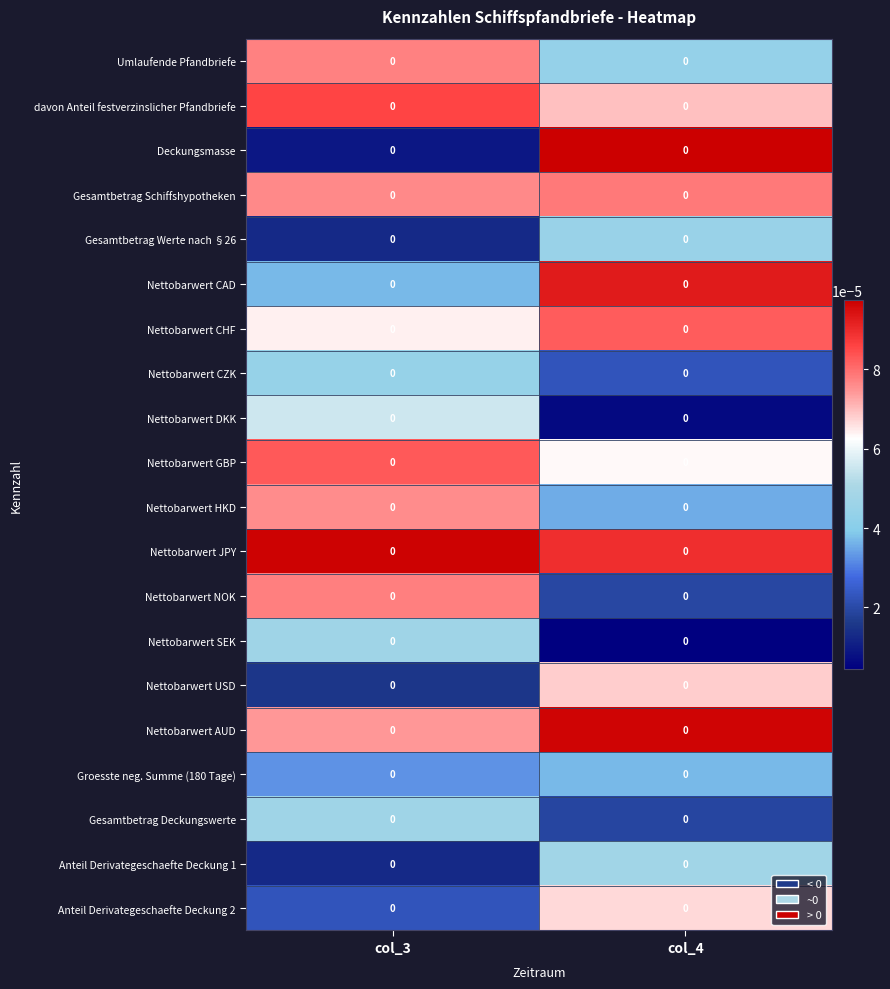

The value of Anteil Derivategeschaefte Deckung 1 at col_3 is 0.0. True or false?

True